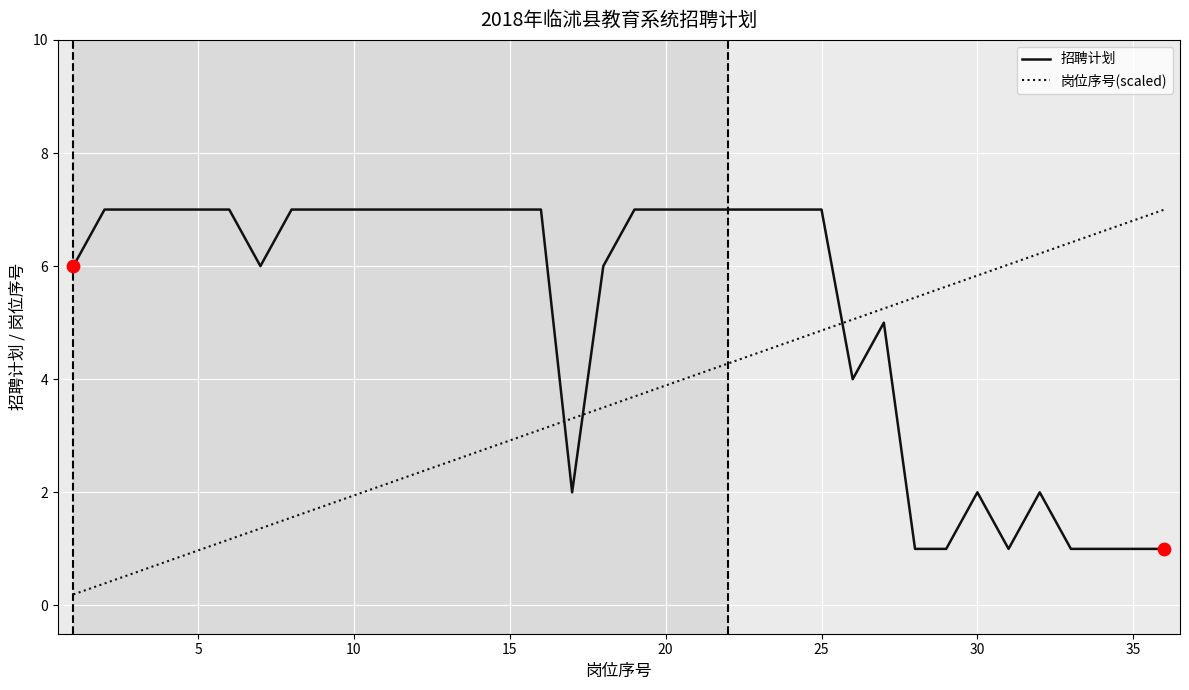

At how many categories does at least one series exceed 3?

36